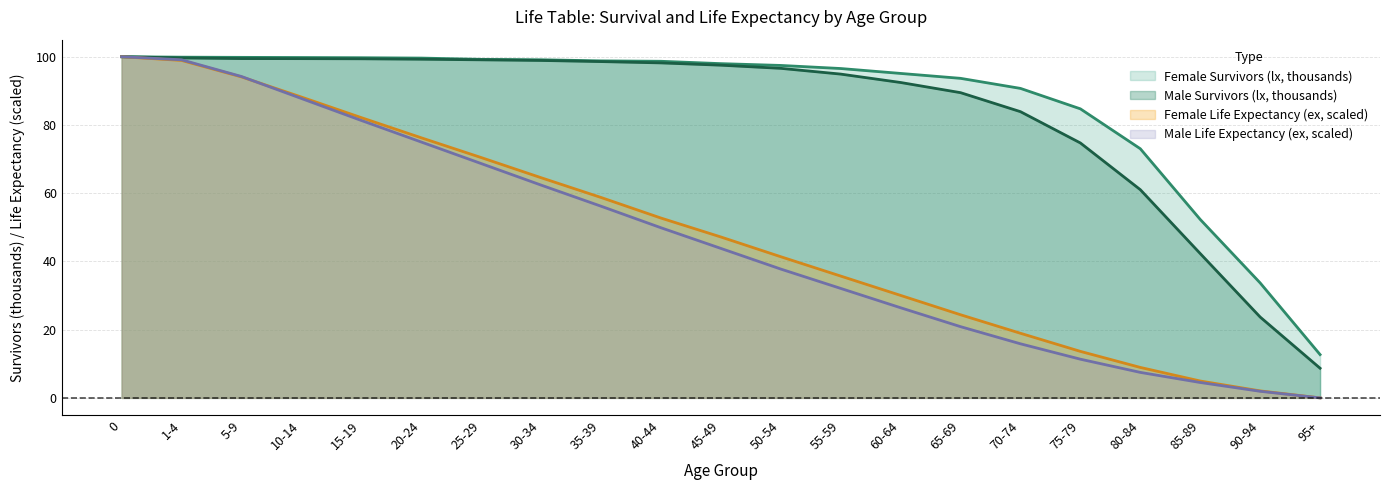

What is the difference between the second highest and minimum values in the Female lx series?

87.2